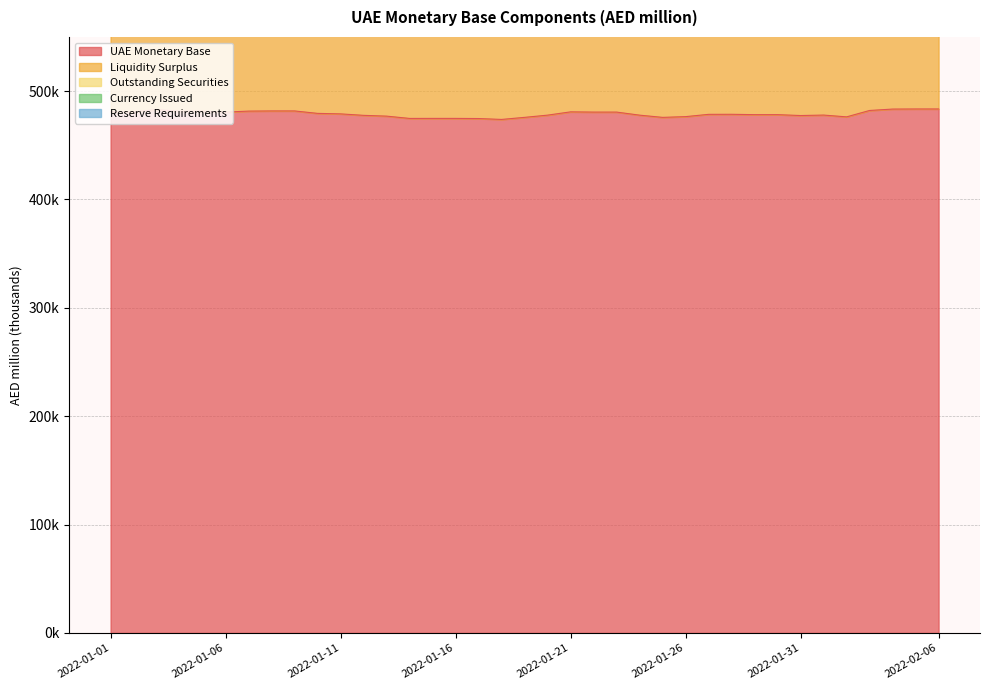

How many values in the Outstanding Securities series are below 164827?

18